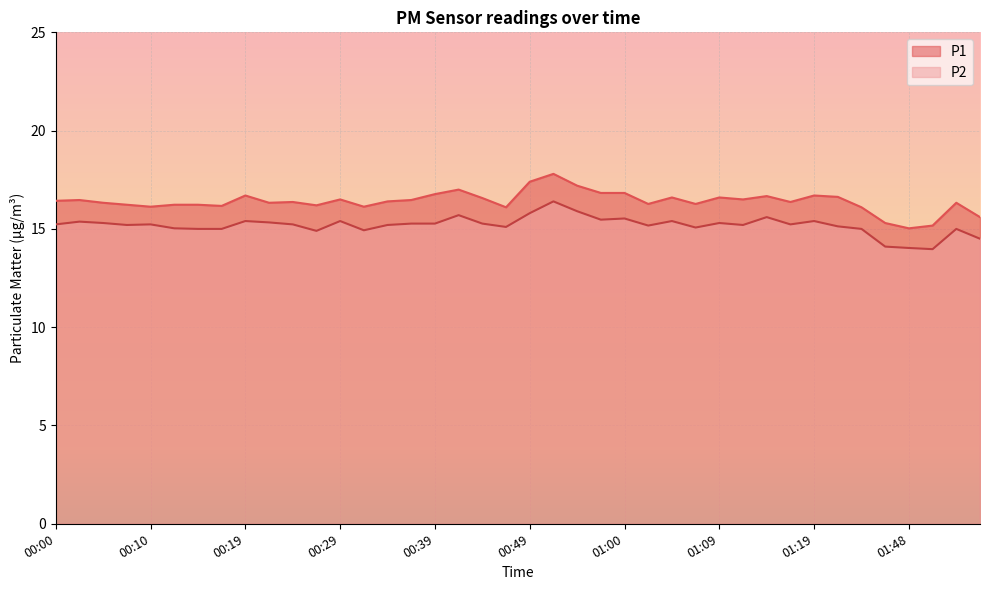

Does the chart display data point markers on the line(s)?

No